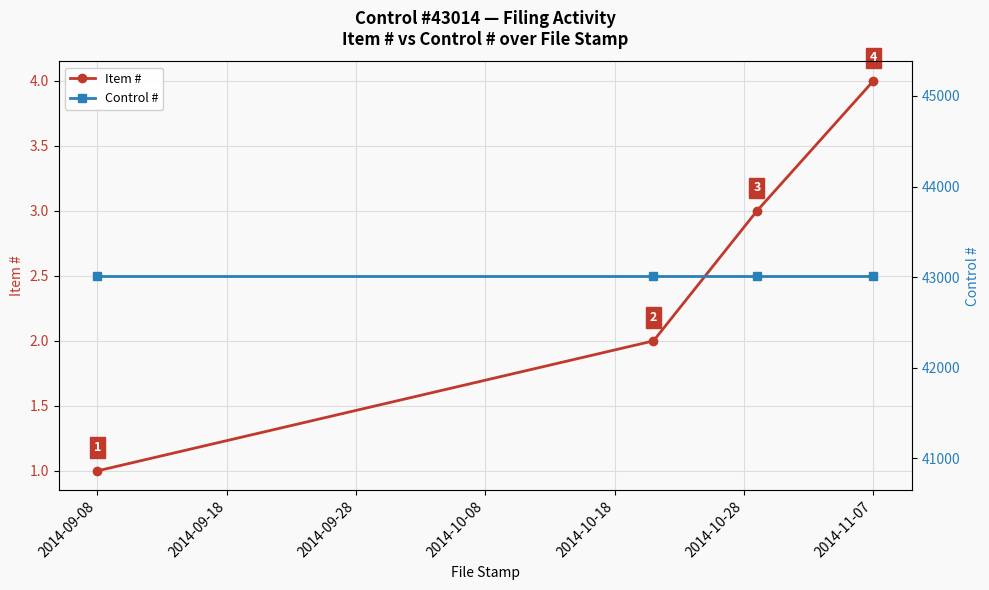

What is the maximum value for Item #?

4